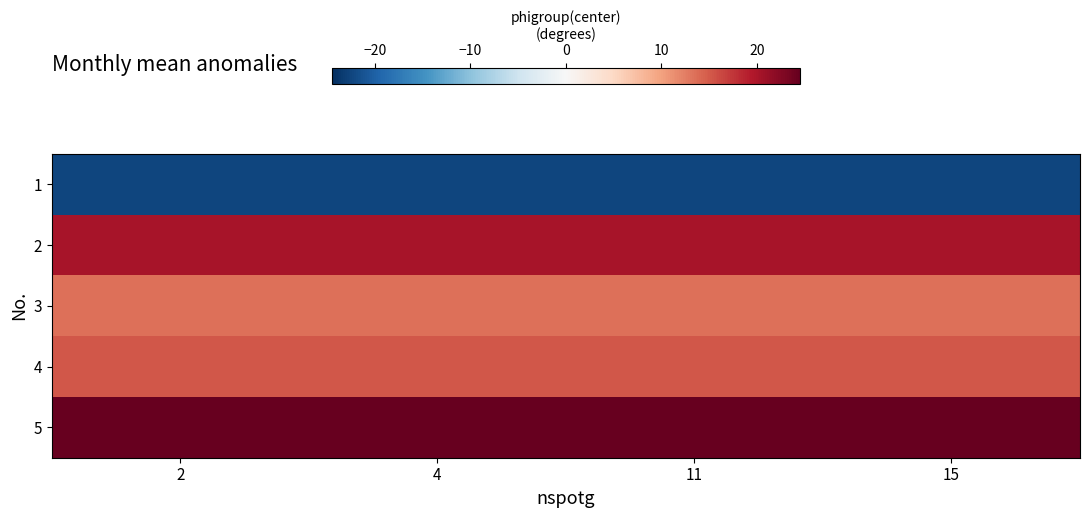

Reading left to right, list all the values displayed in this chart.

1: 2=-22.4	4=-22.4	11=-22.4	15=-22.4
2: 2=20.1	4=20.1	11=20.1	15=20.1
3: 2=13.6	4=13.6	11=13.6	15=13.6
4: 2=15.3	4=15.3	11=15.3	15=15.3
5: 2=24.5	4=24.5	11=24.5	15=24.5